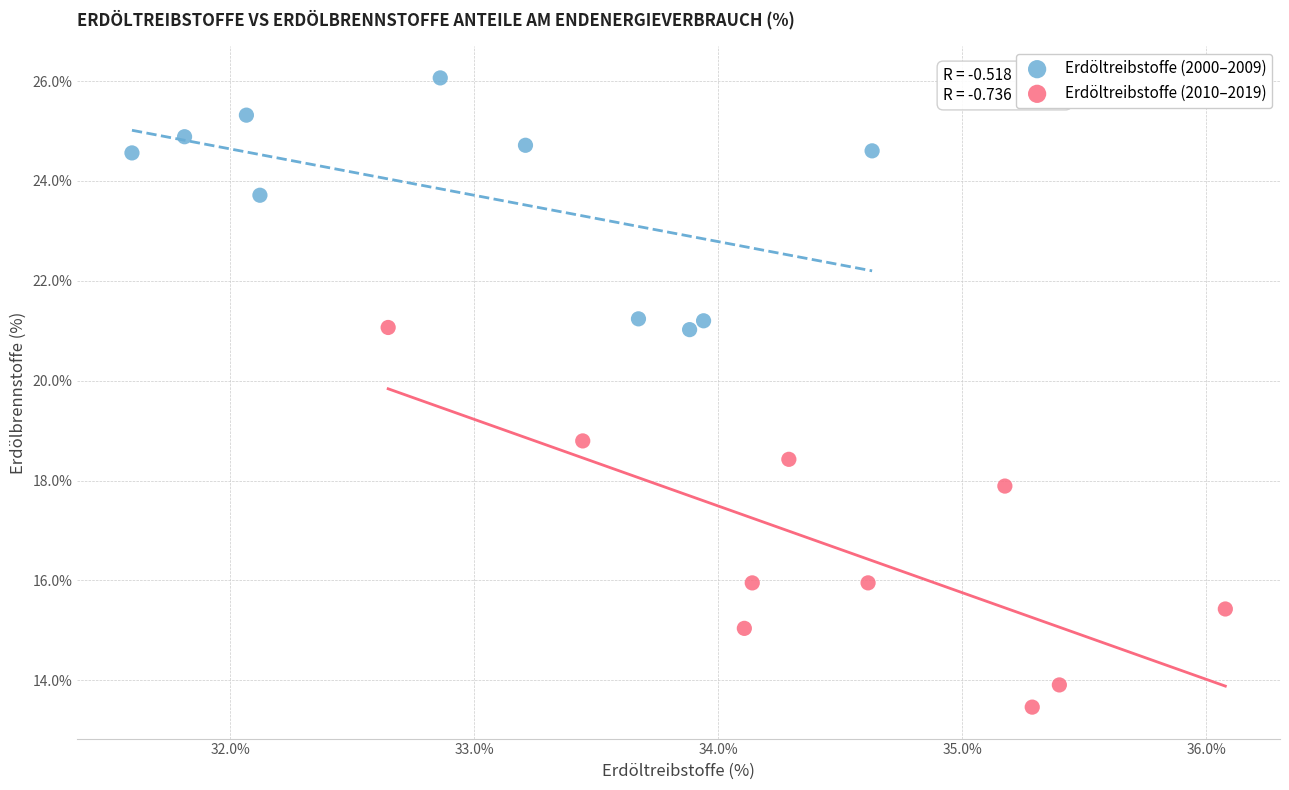

Which series contains the lowest Y value?

Erdöltreibstoffe (2010–2019)